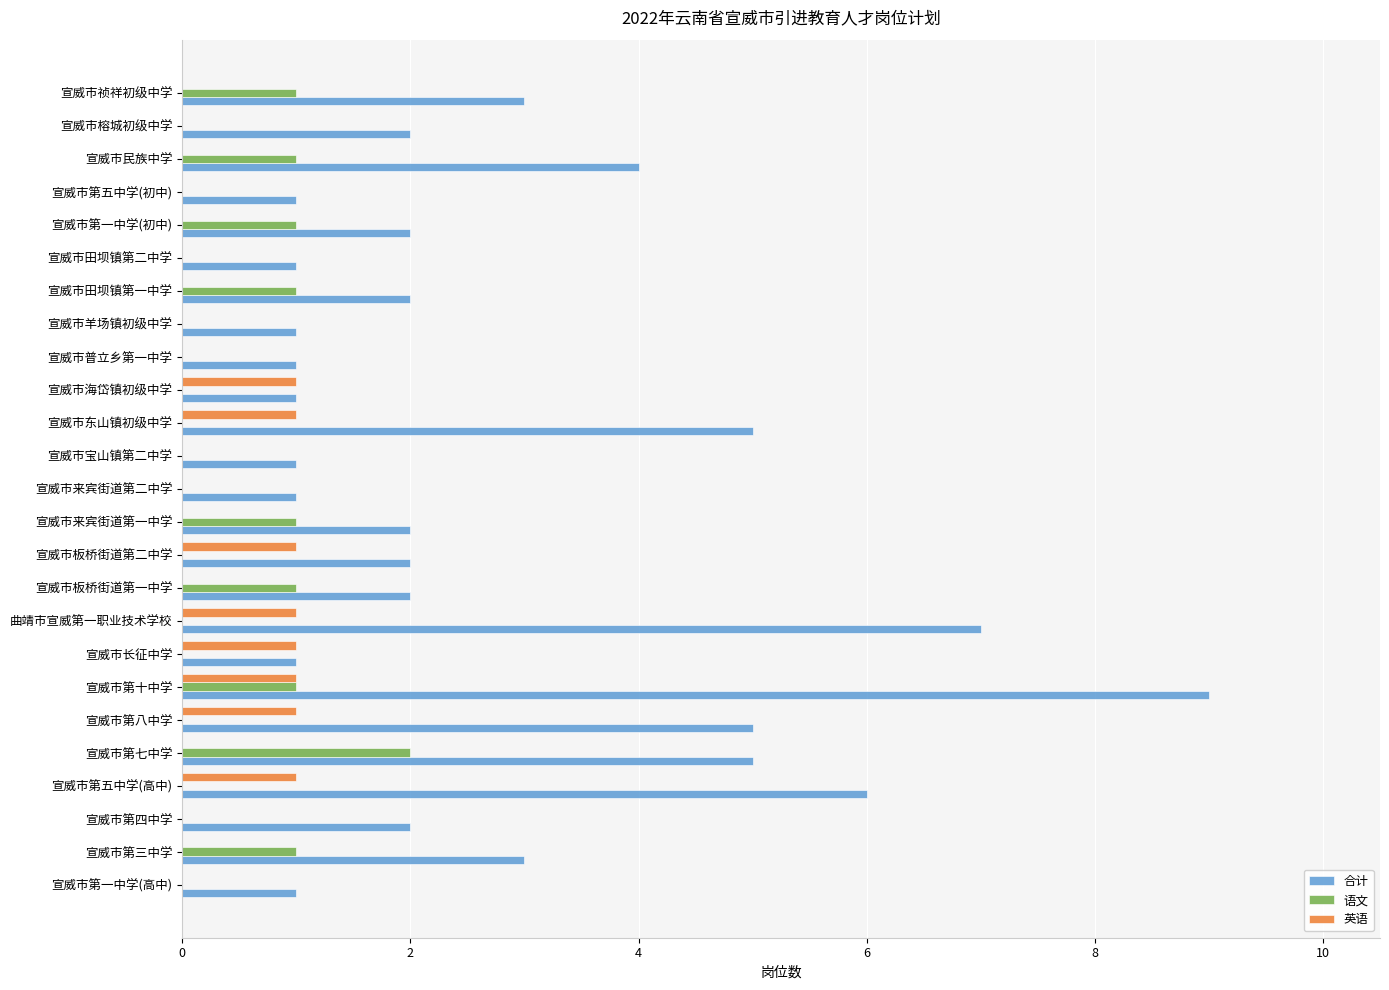

What is the maximum value shown in the chart?

9